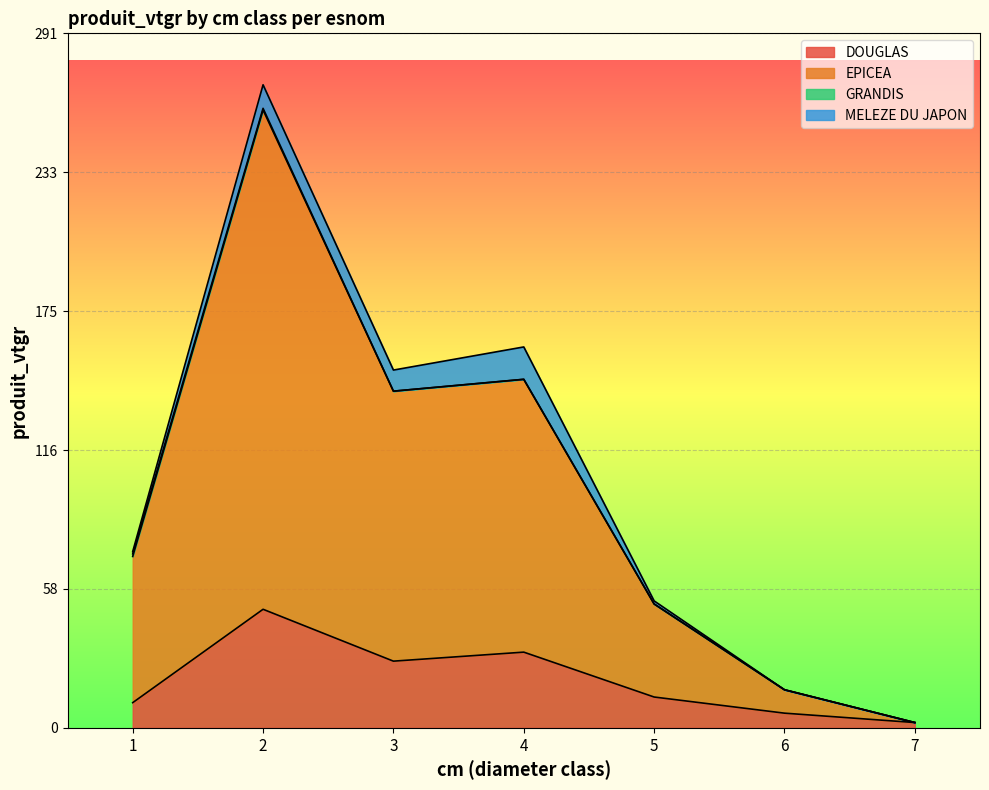

Where is the first local minimum for EPICEA?

3